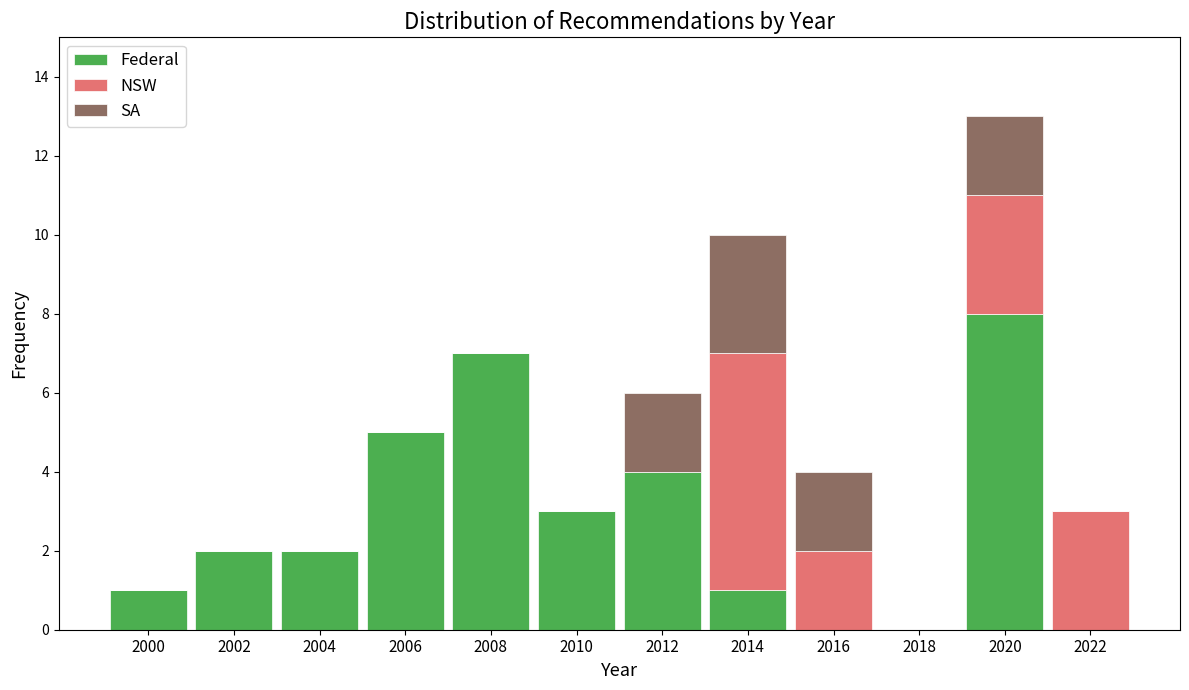

At which label does Federal reach its peak?

2020